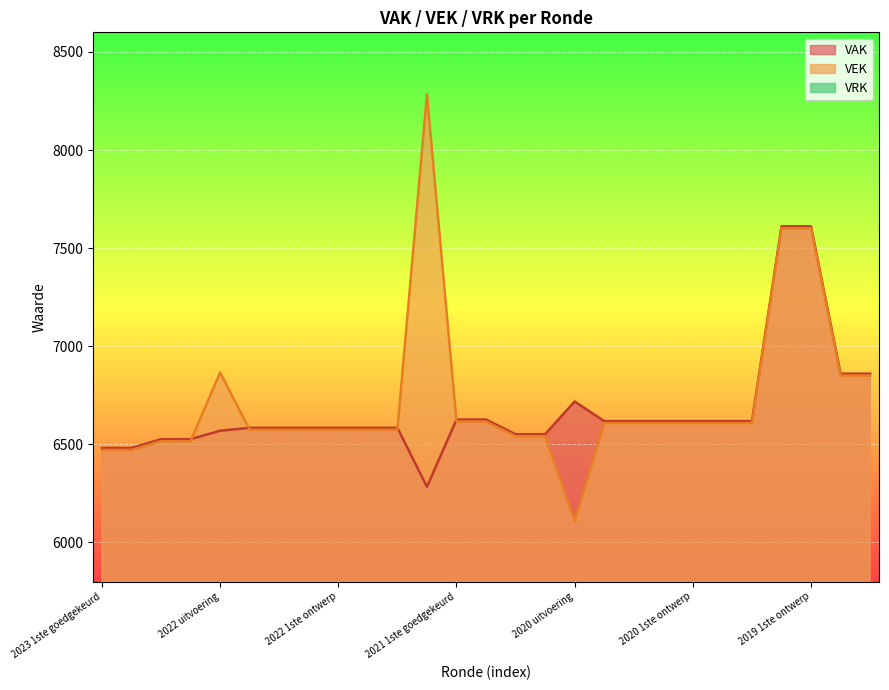

True or false: VAK and VEK intersect in this chart.

True